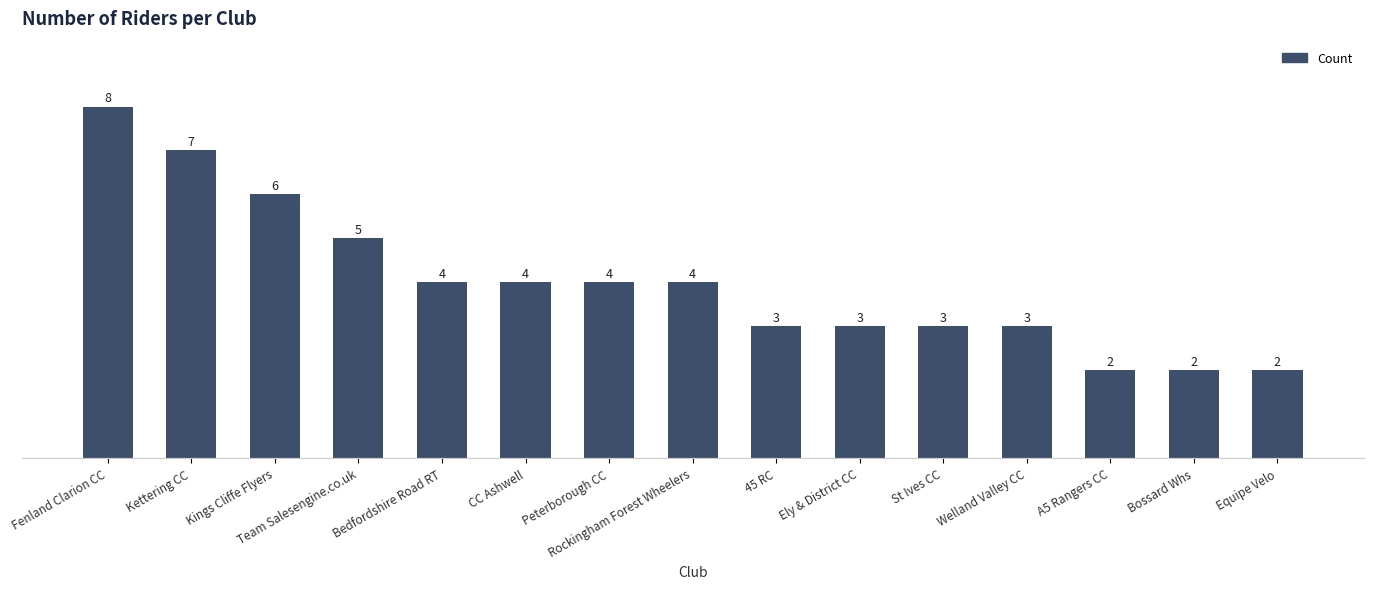

What is the label of the 9th bar from the right?

Peterborough CC